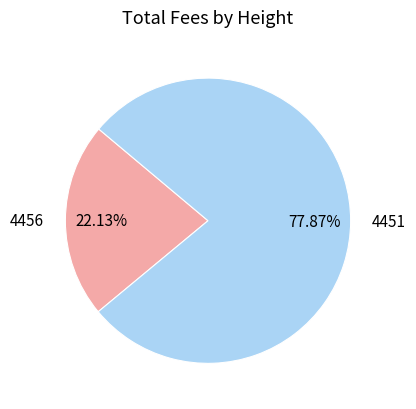

Rank the categories by value from lowest to highest.

4456, 4451